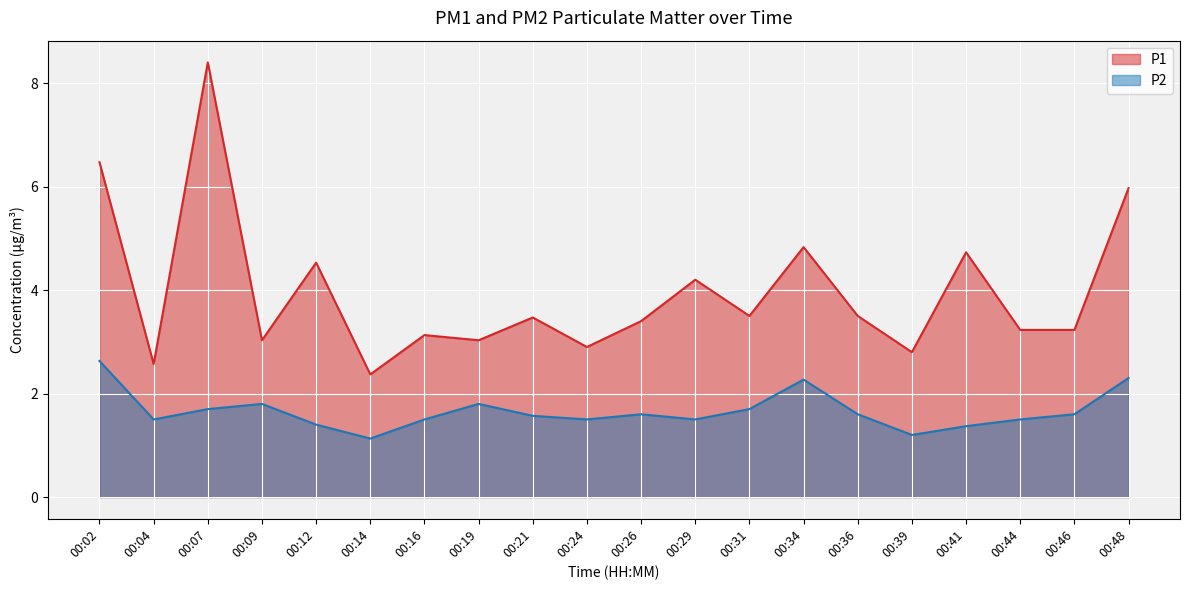

What is the value of the P2 point at the 9th from the left?

1.6